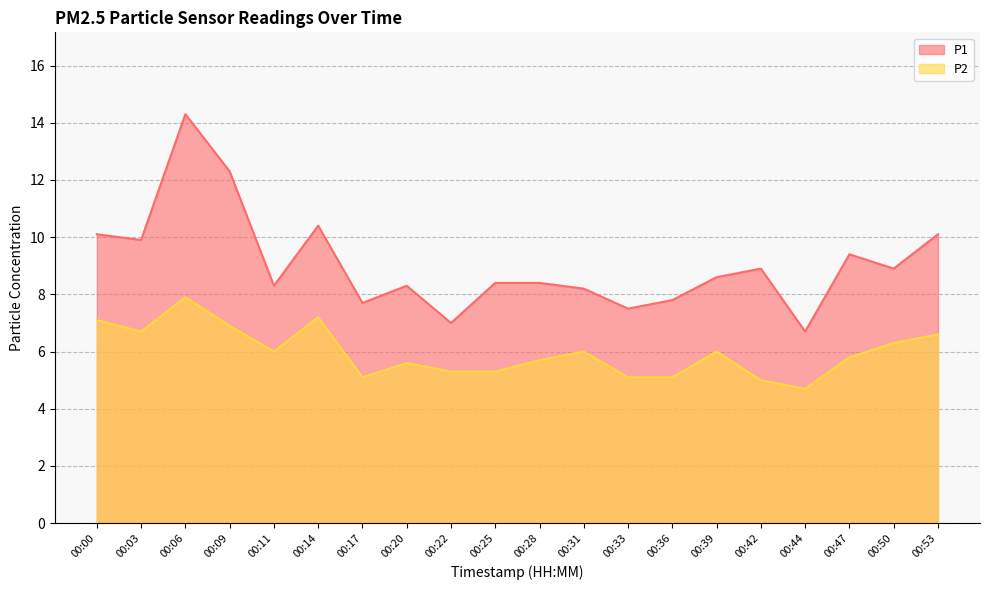

How many lines are shown in the chart?

2